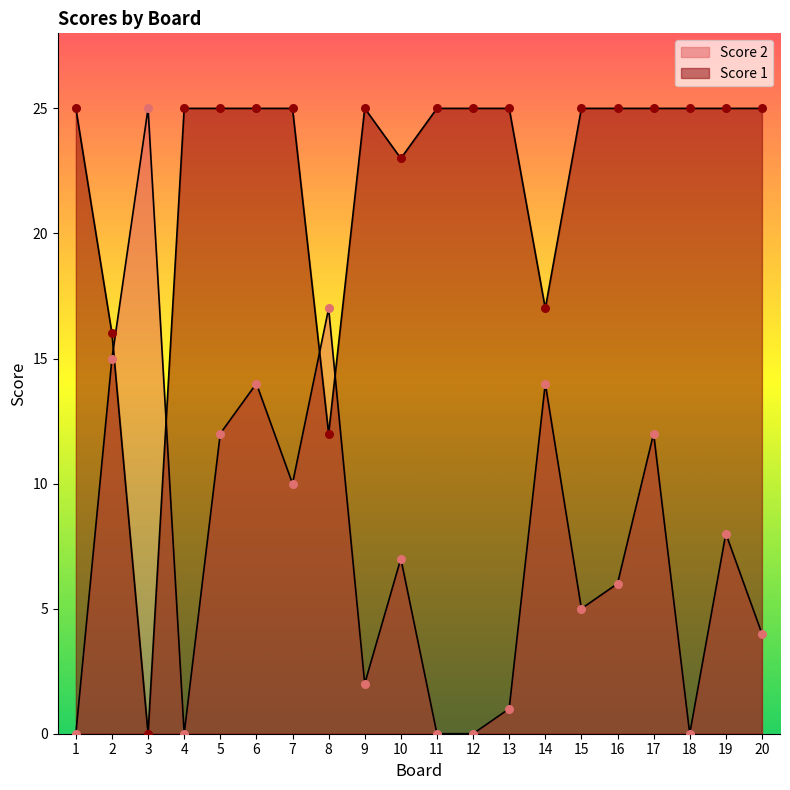

Is the value of Score 2 at 4 greater than the value of Score 1 at 7?

No